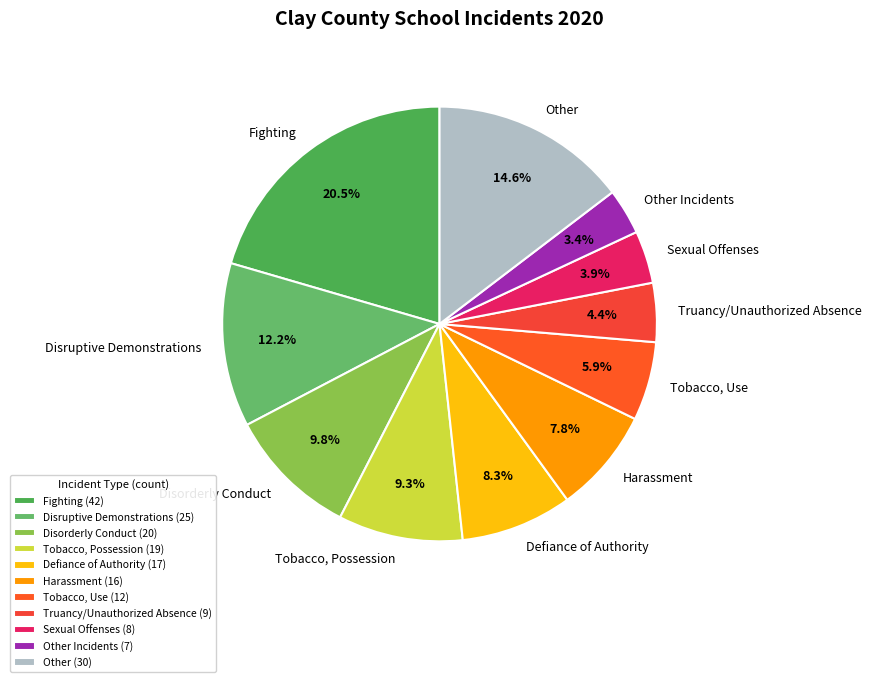

Count the number of slices in the pie.

11